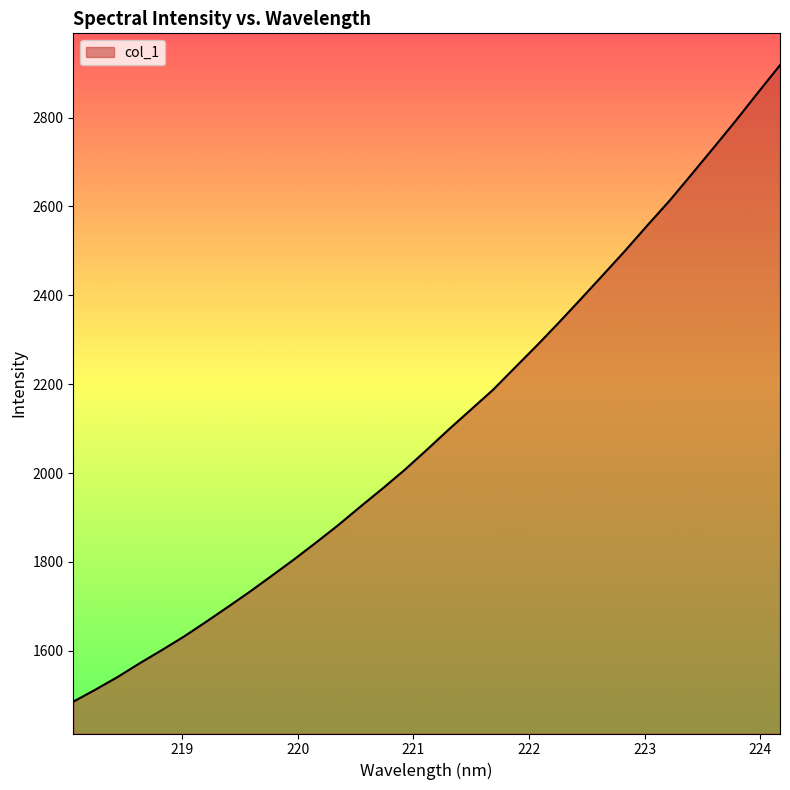

Reading left to right, transcribe all the data shown in this chart.

1485.7	1512.7	1541.0	1572.0	1601.6	1632.1	1665.1	1699.1	1733.6	1769.8	1806.3	1844.4	1883.5	1925.0	1965.6	2007.6	2052.6	2098.6	2143.1	2187.7	2237.9	2288.1	2339.9	2393.2	2447.1	2501.5	2558.1	2613.4	2672.8	2732.7	2793.3	2856.1	2917.9